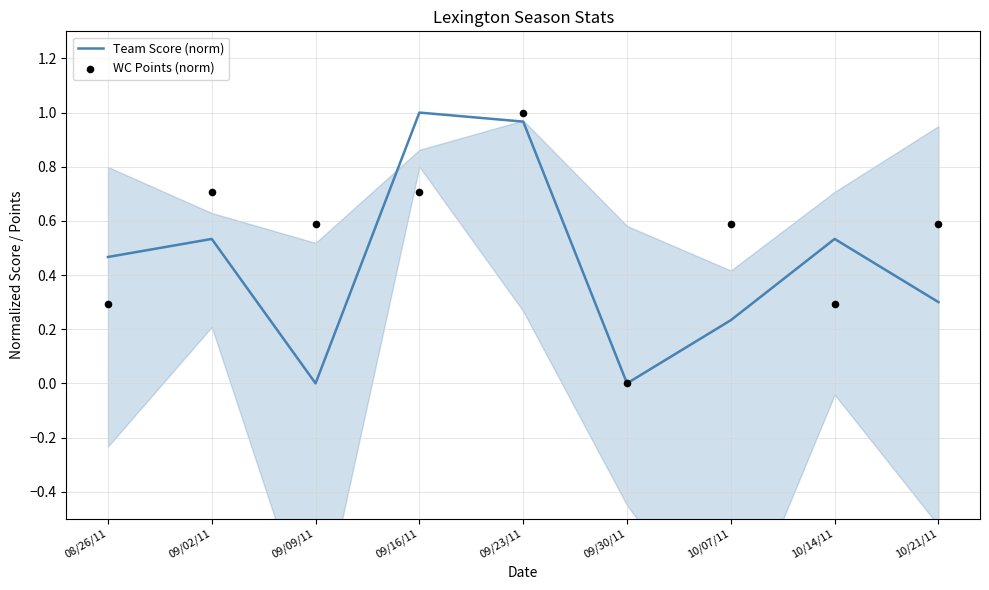

Which series reaches the maximum Y coordinate?

Team Score (norm)